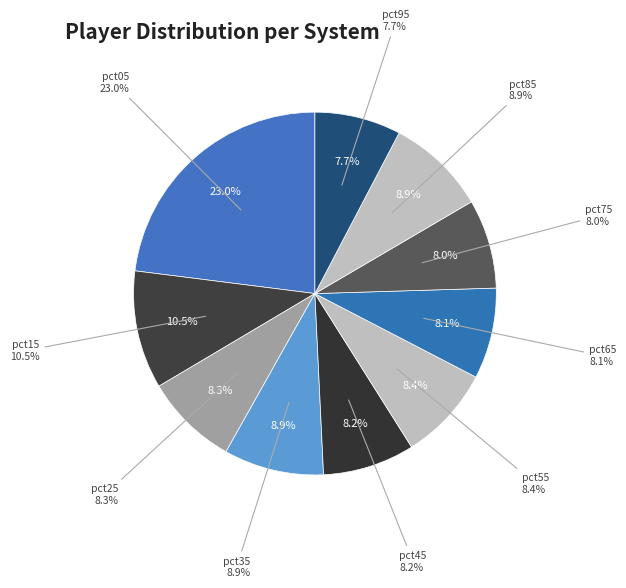

True or false: pct15 accounts for 11% of the total.

True